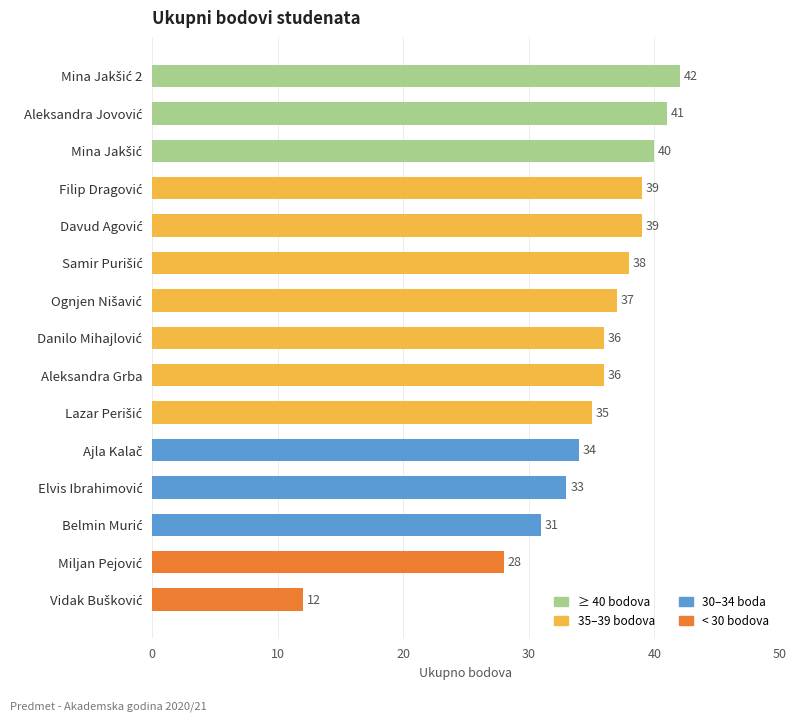

What is the minimum value shown in the chart?

12